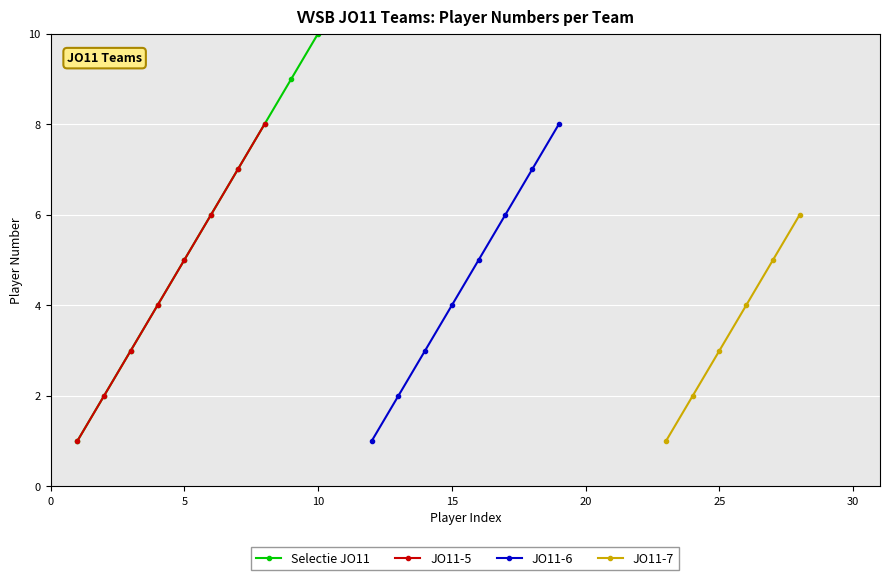

The value of JO11-7 at 24 is 2. True or false?

True